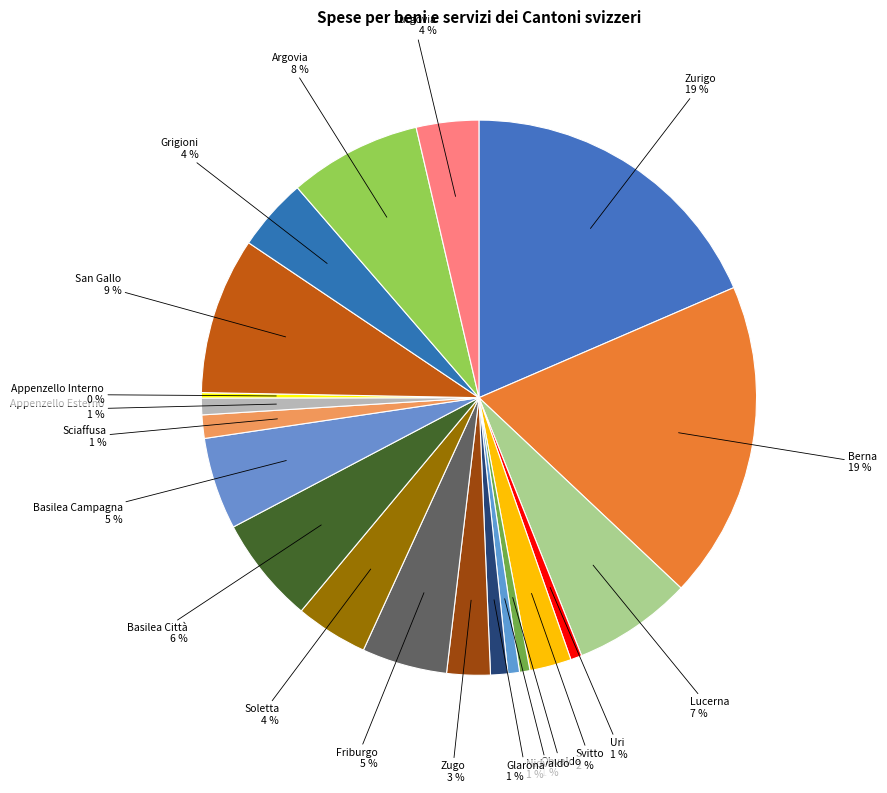

The Glarona slice represents 1% of the pie. True or false?

True